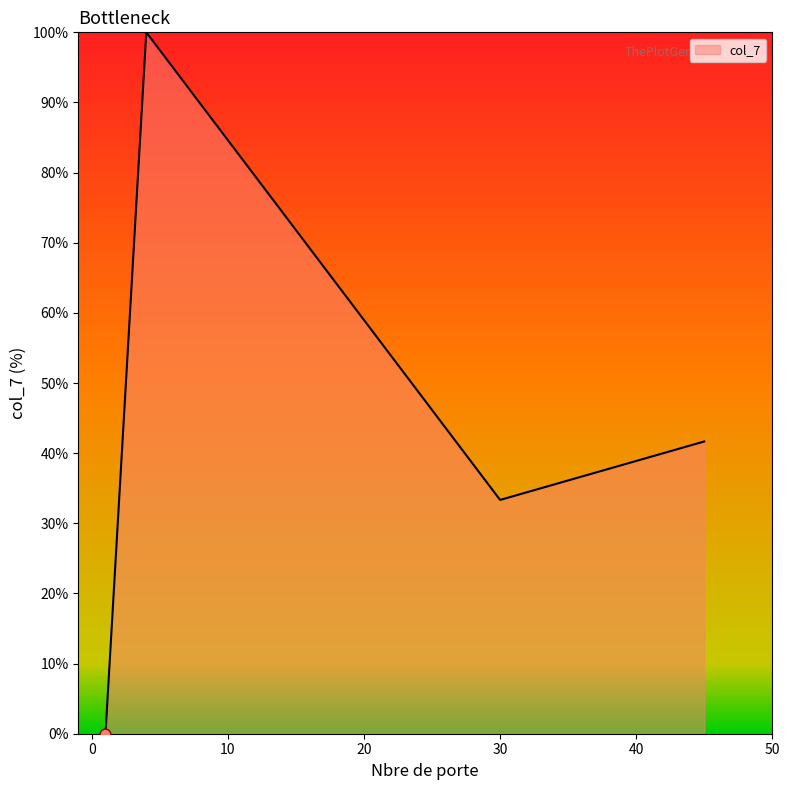

What is the maximum value shown in the chart?

100.0